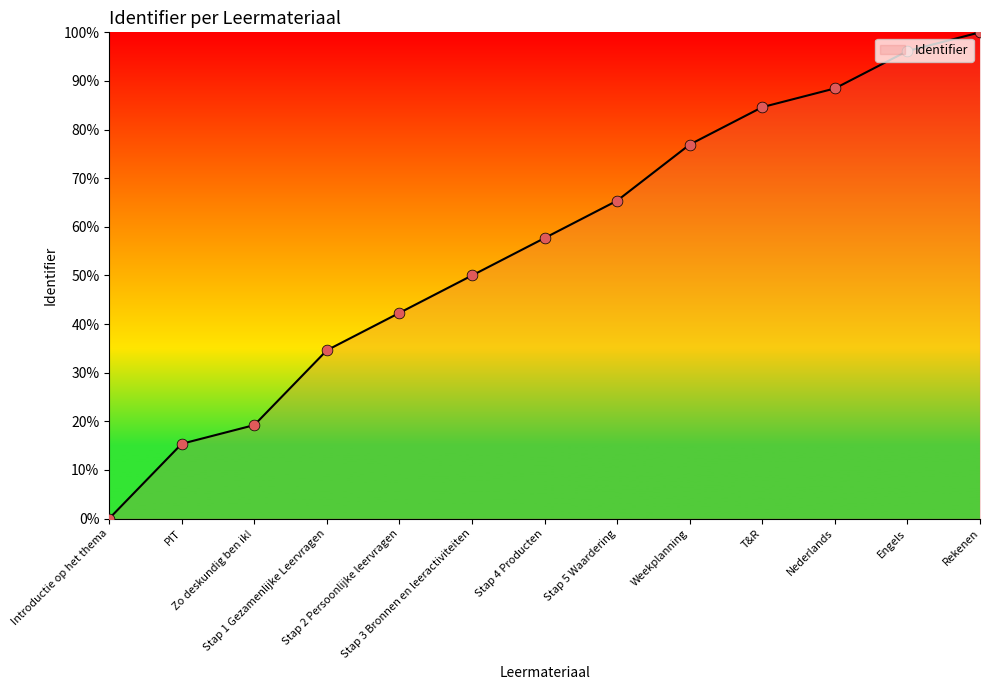

What is the change in value from T&R to Engels?

+11.5